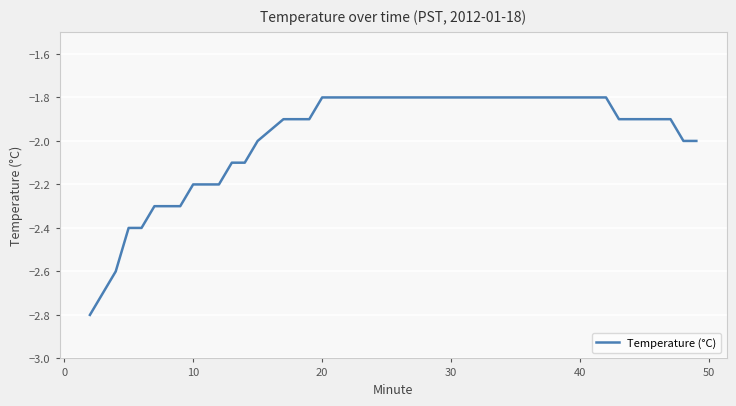

What is the average value?

-2.0